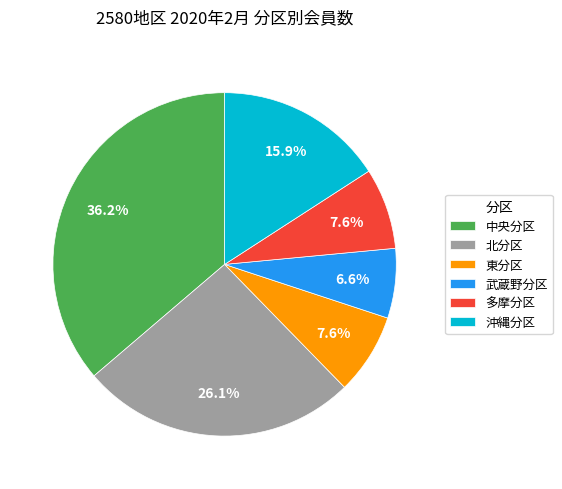

To the nearest percent, what is the difference between the 中央分区 and 多摩分区 slice percentages?

29%